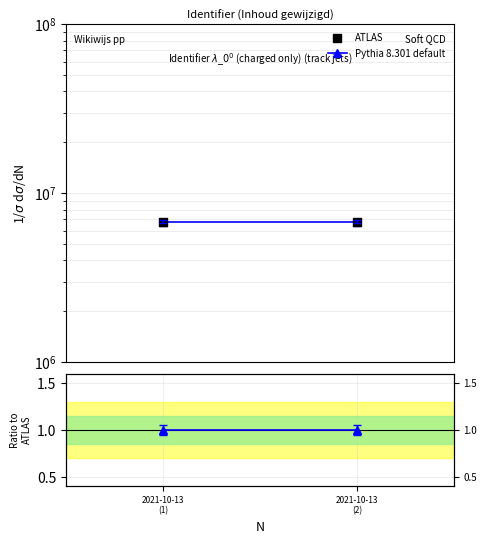

At which category is the sum across all series the highest?

2021-10-13
(2)